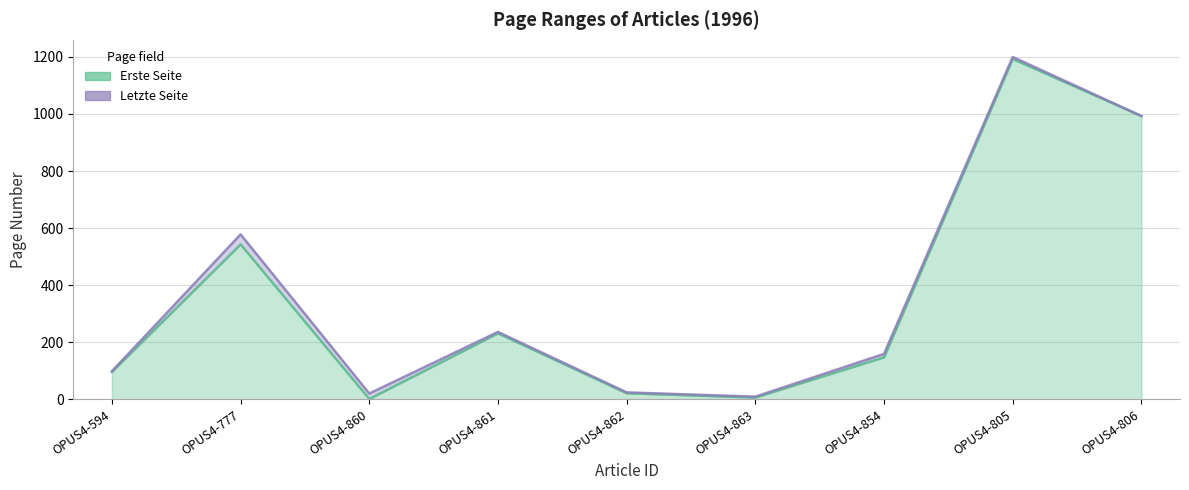

Rank the series by their maximum value, from highest to lowest.

Letzte Seite, Erste Seite